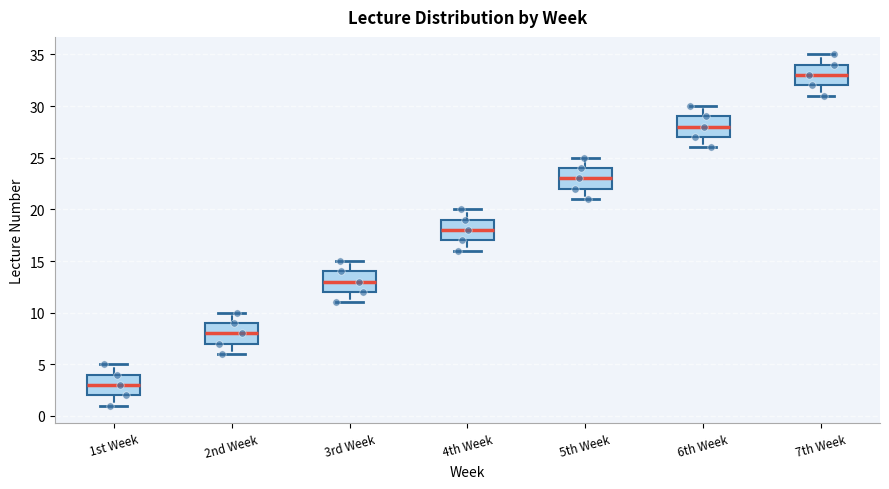

Which box's median line is the highest?

7th Week